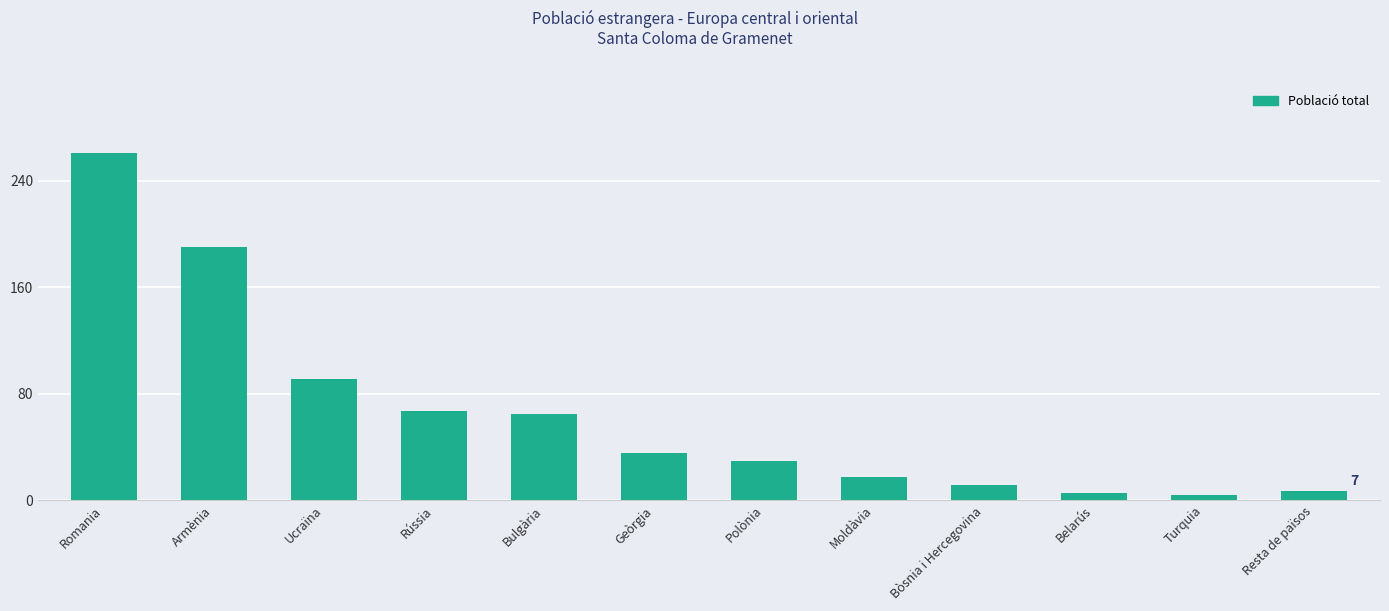

At which label is the value closest to 132?

Ucraïna